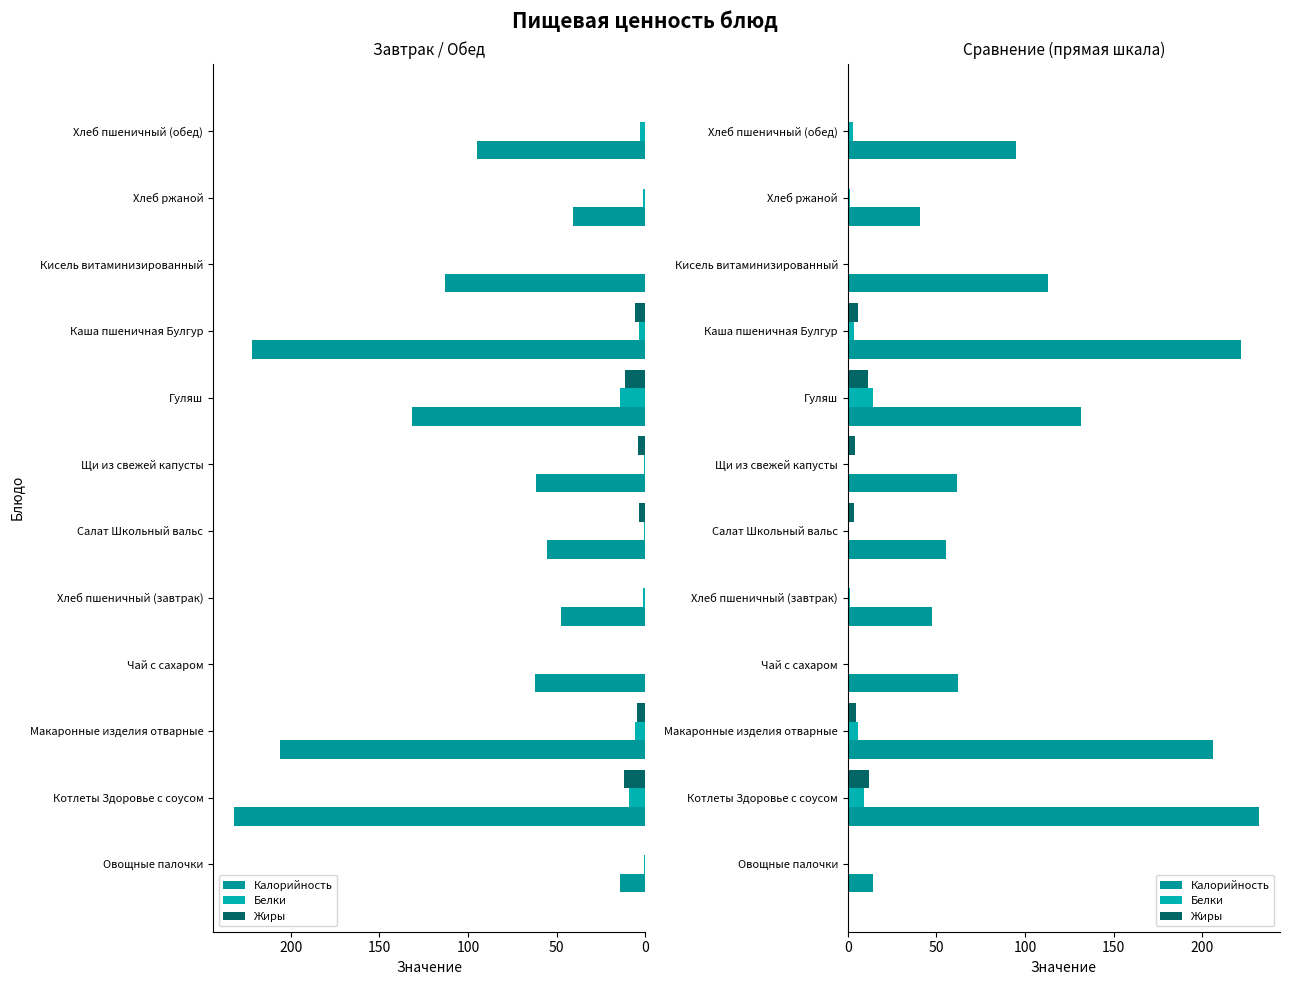

Reading right to left, what are all the values shown in this chart?

Калорийность: 94.7	40.8	113.0	222.0	131.6	61.8	55.6	47.4	62.1	205.9	232.2	14.4
Белки: 3.1	1.3	0.1	3.7	14.2	0.7	0.8	1.5	0.3	5.7	9.4	0.5
Жиры: 0.3	0.2	0.1	5.9	11.2	4.0	3.6	0.1	0.0	4.8	12.3	0.1